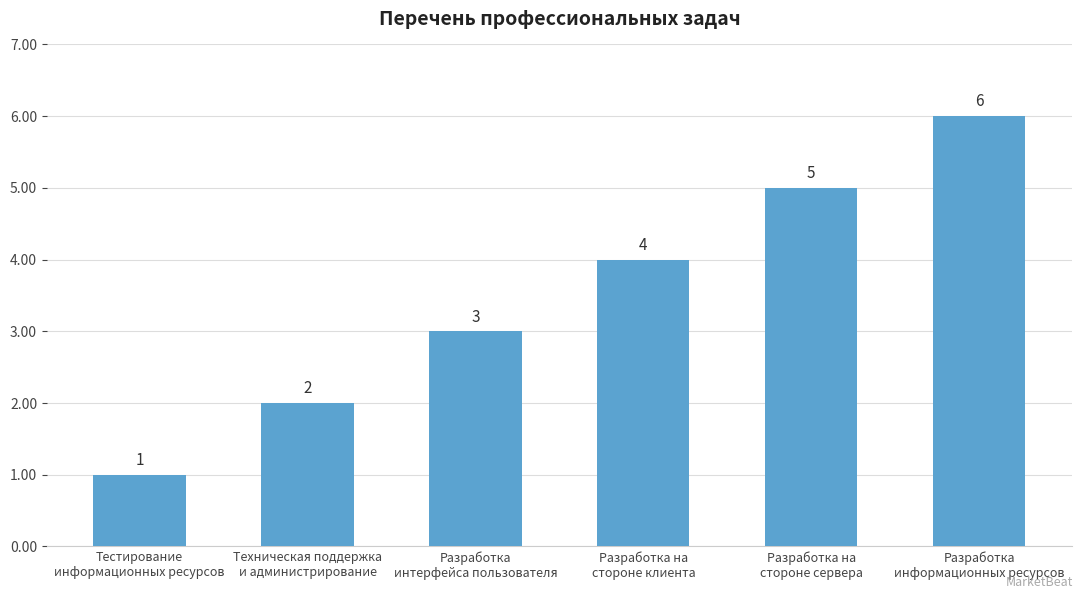

Count the values in the range 2 to 5.

4